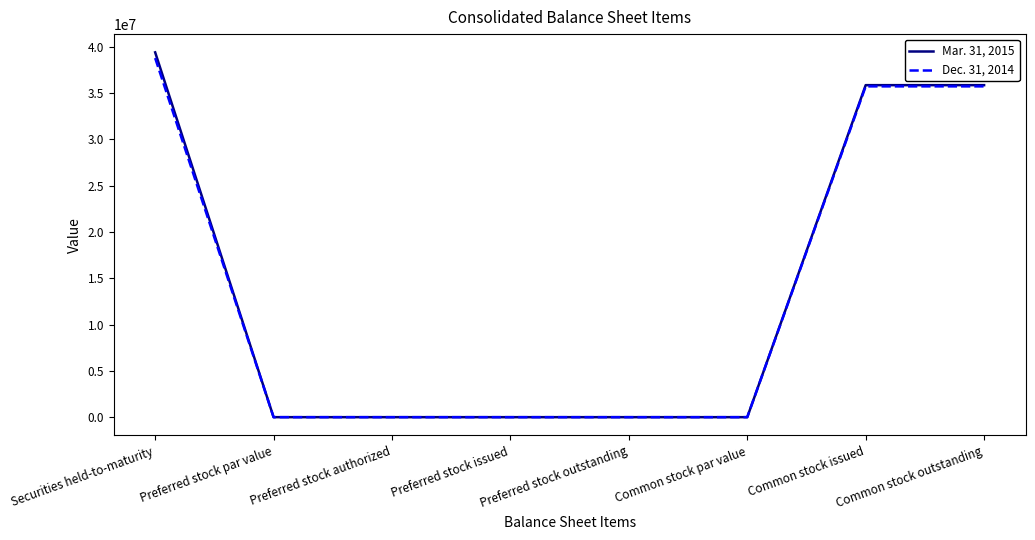

At which label does Dec. 31, 2014 first exceed 1?

Securities held-to-maturity